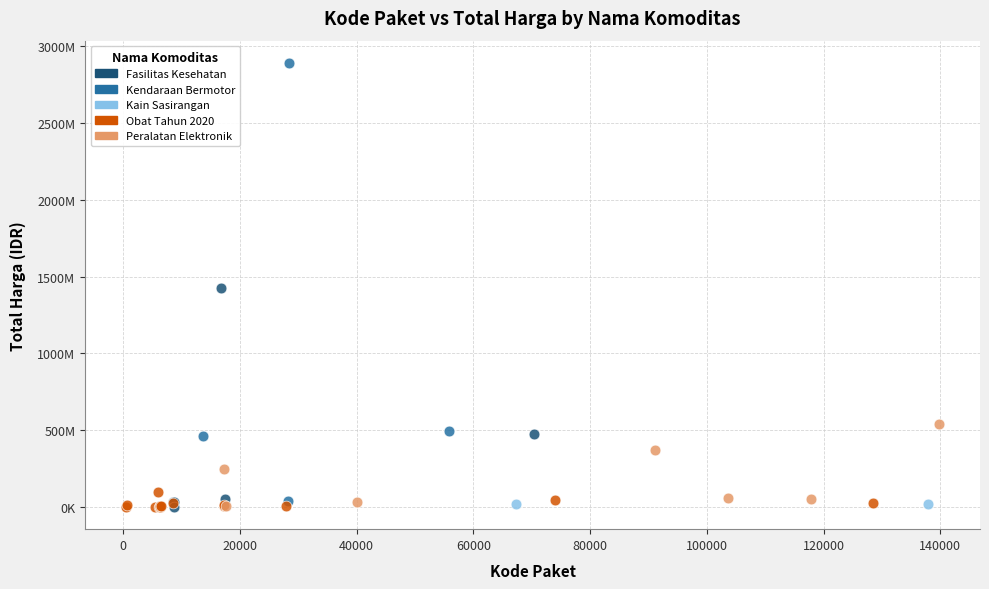

What are all the series names shown in the legend?

Fasilitas Kesehatan, Kendaraan Bermotor, Kain Sasirangan, Obat Tahun 2020, Peralatan Elektronik